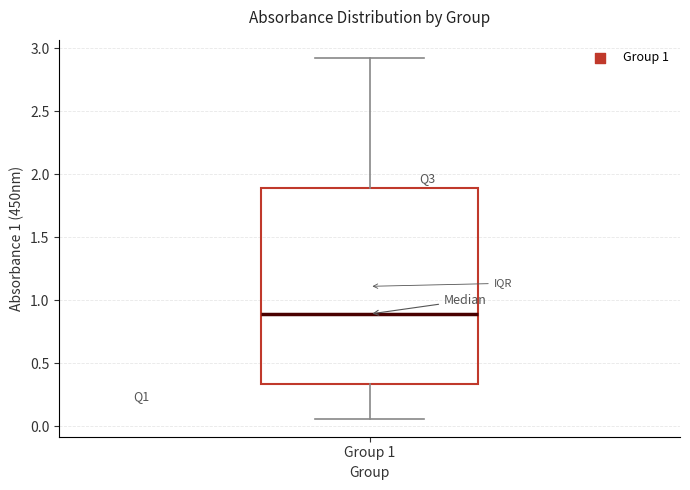

Transcribe this box plot: give where the median line is, the range the box spans, and where the two whiskers end, as read against the y-axis. The values are not printed on the chart, so give them approximately, as read against the axis.

median 0.90, box 0.35 to 1.90, whiskers 0.05 to 2.95